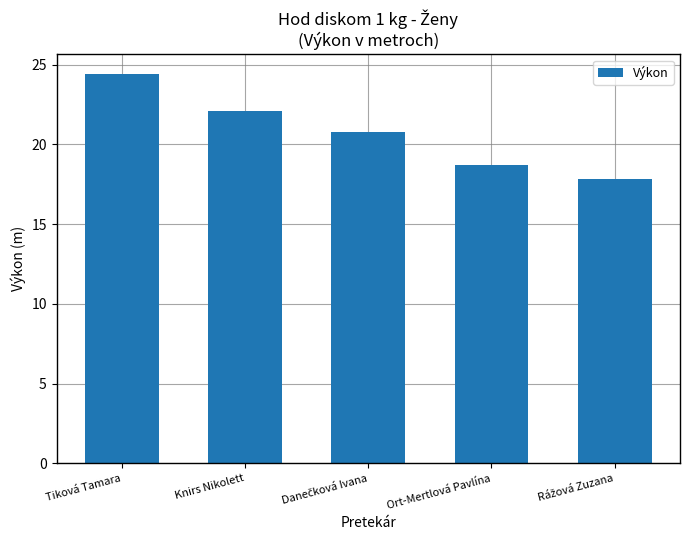

What is the sum of the values at Ort-Mertlová Pavlína and Knirs Nikolett?

40.8